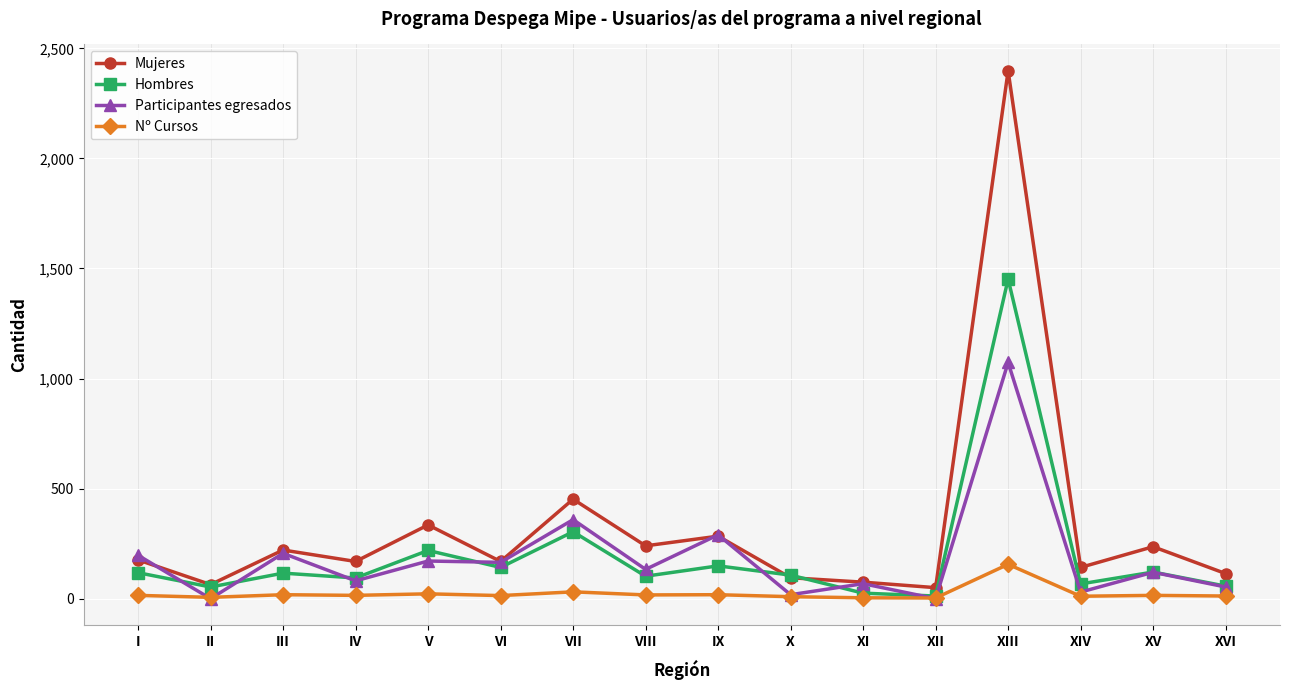

True or false: Mujeres has more than 1 points higher than both neighbors.

True